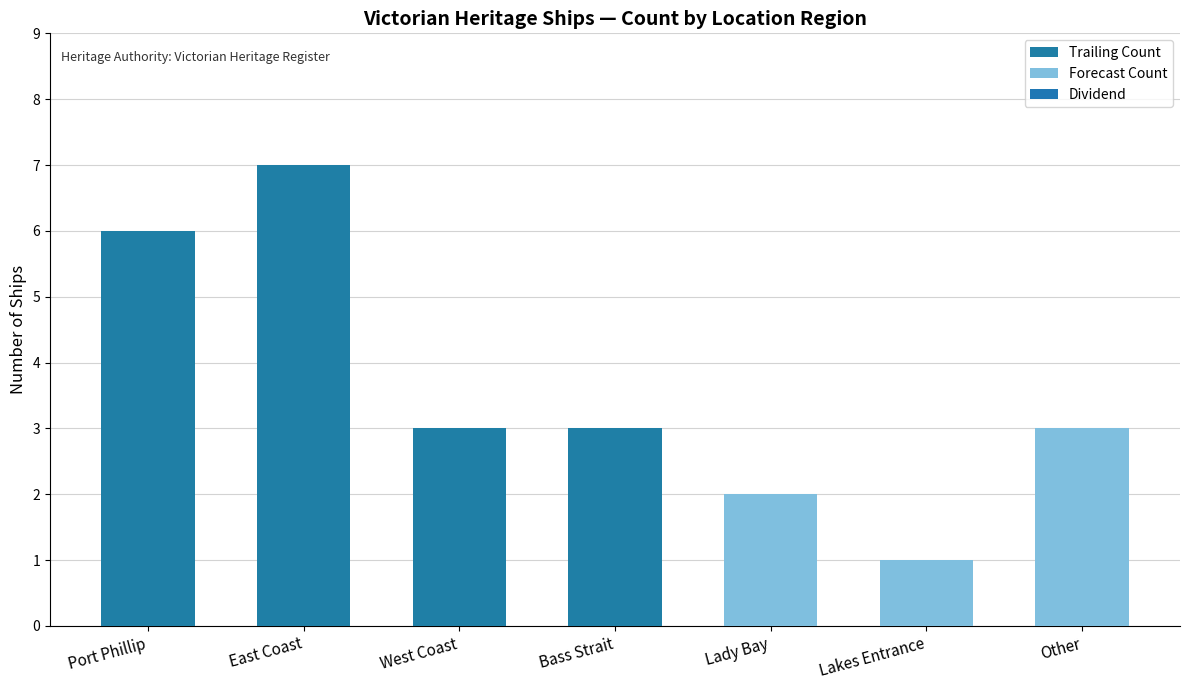

Does the chart contain any negative values?

No